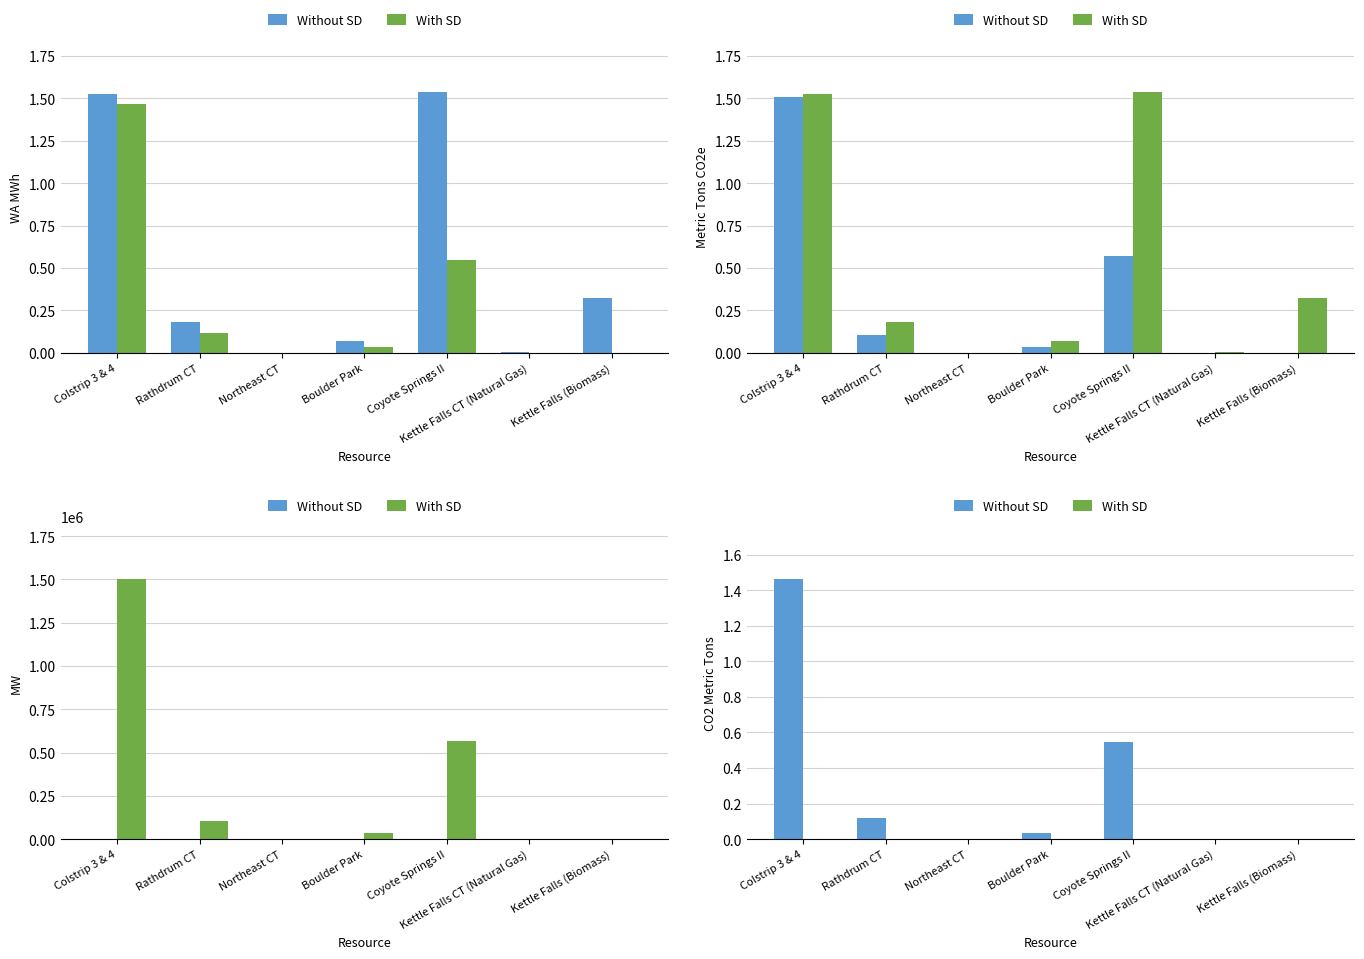

What is the label of the 6th bar from the right?

Rathdrum CT